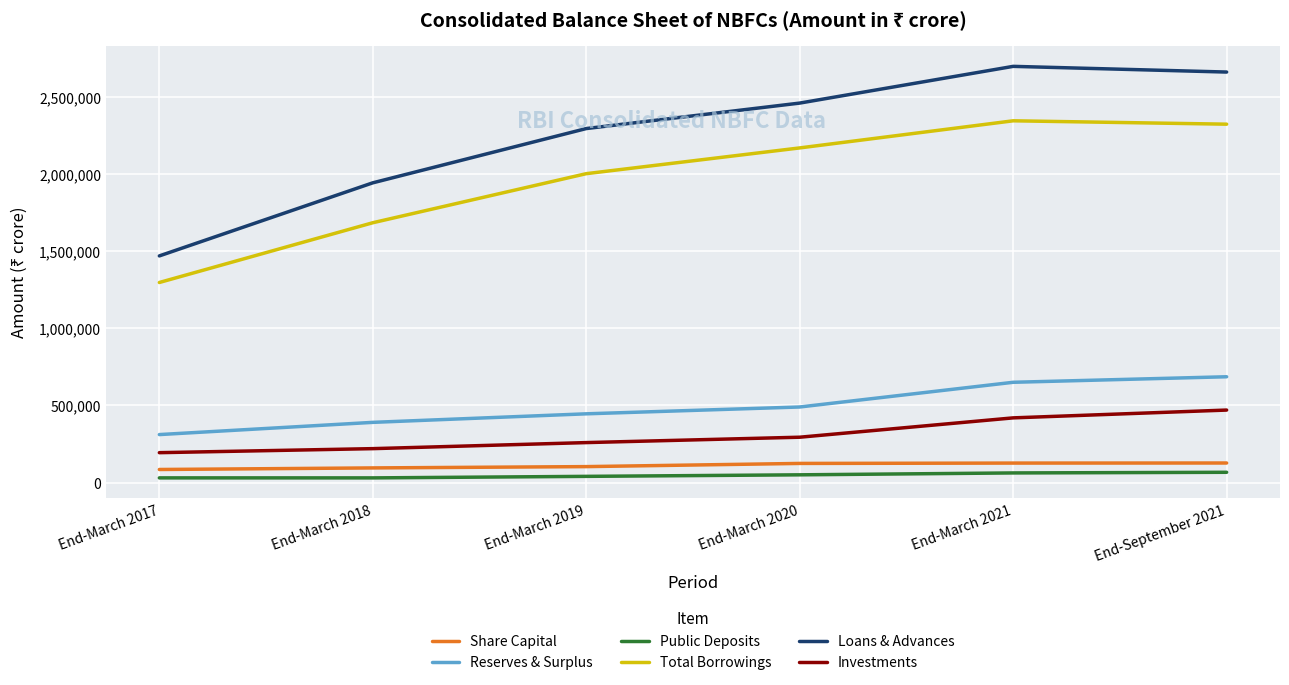

What is the difference between the maximum and minimum values in the Loans & Advances series?

1229121